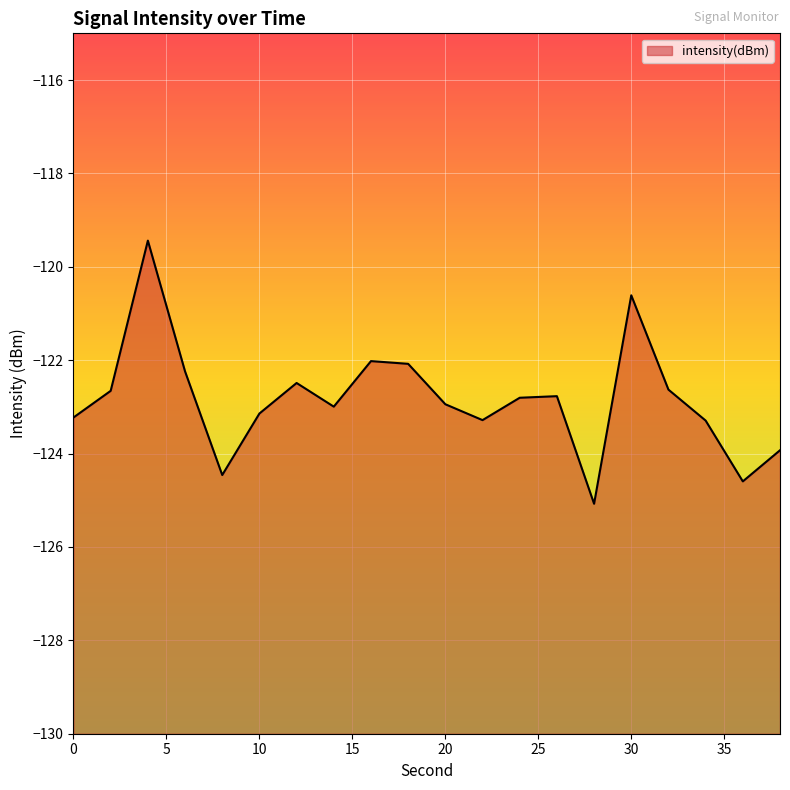

What is the value of the 7th point from the left?

-122.5